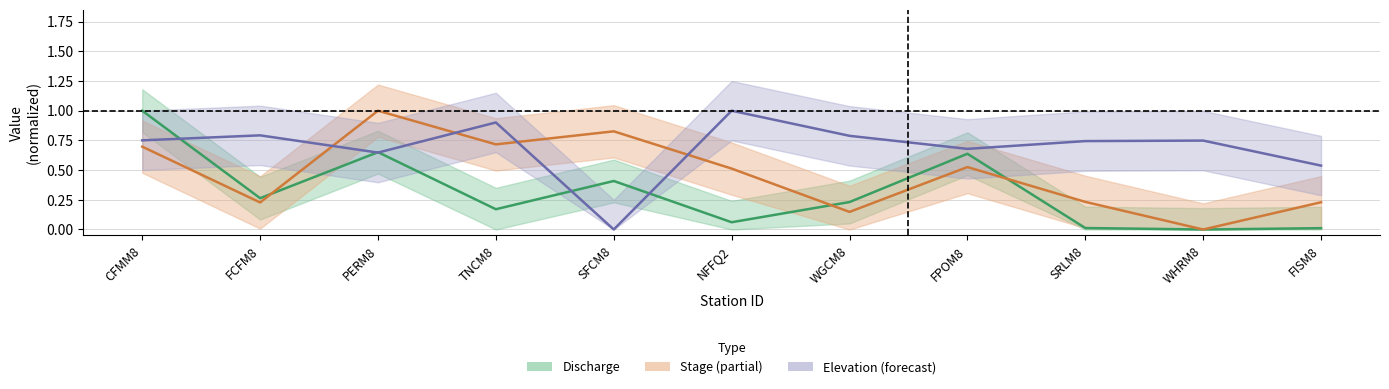

Rank the series at FCFM8 from highest to lowest value.

elevation, discharge, stage